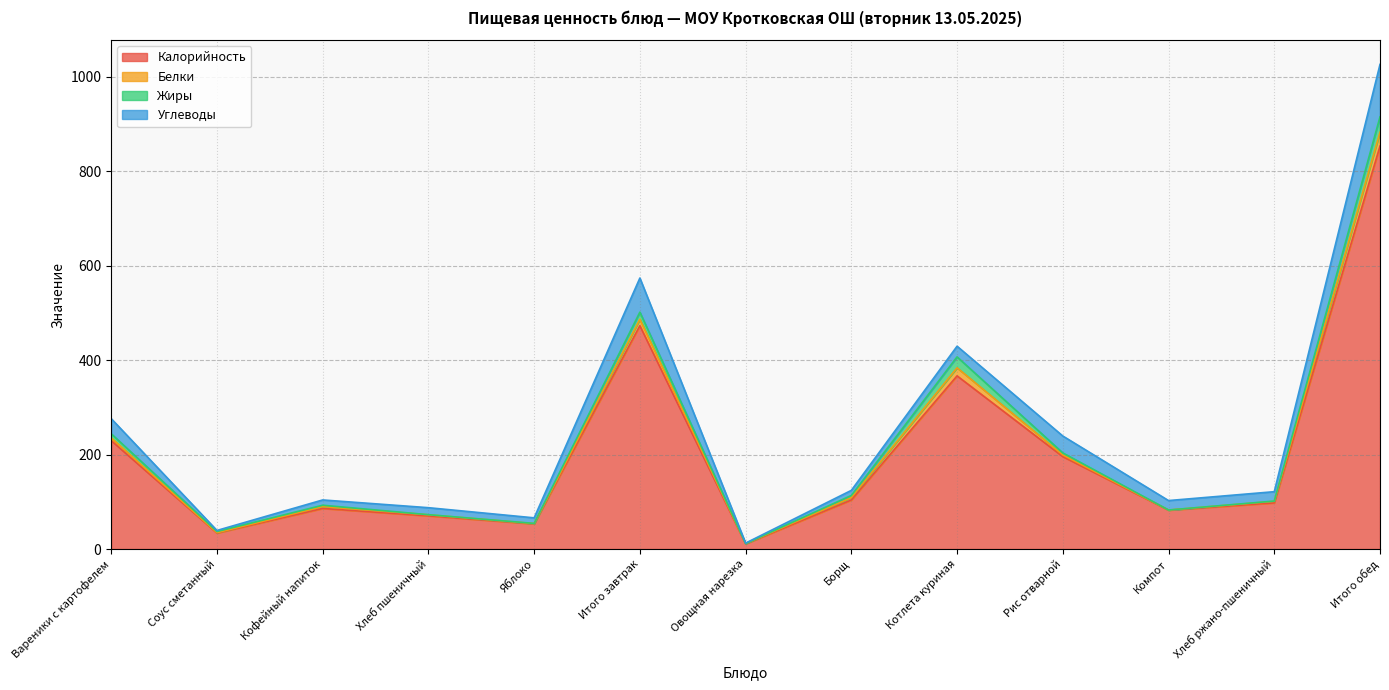

How many times do Белки and Жиры cross each other?

5